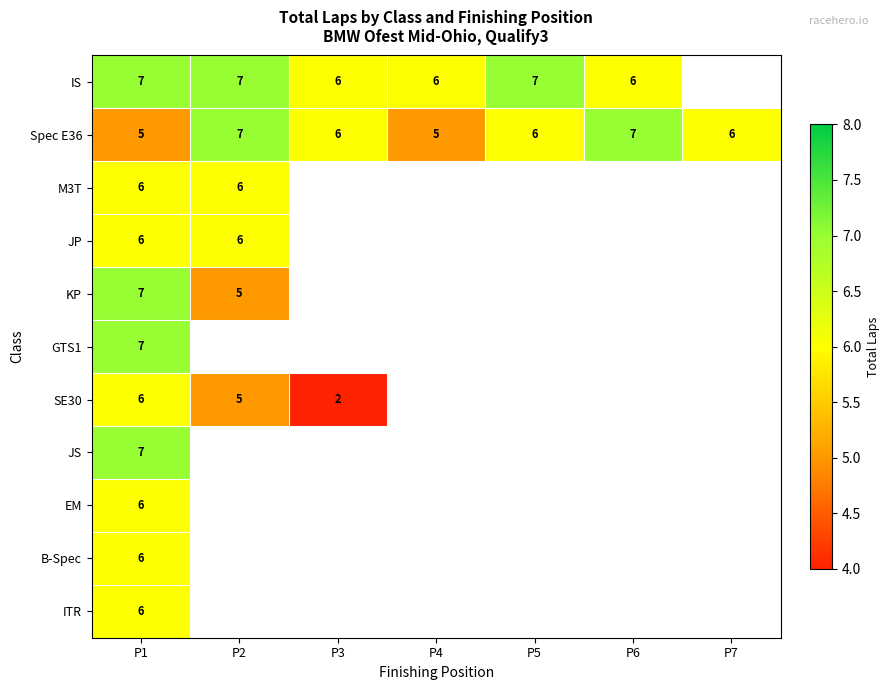

True or false: Spec E36 has a value of 3 at P1.

False